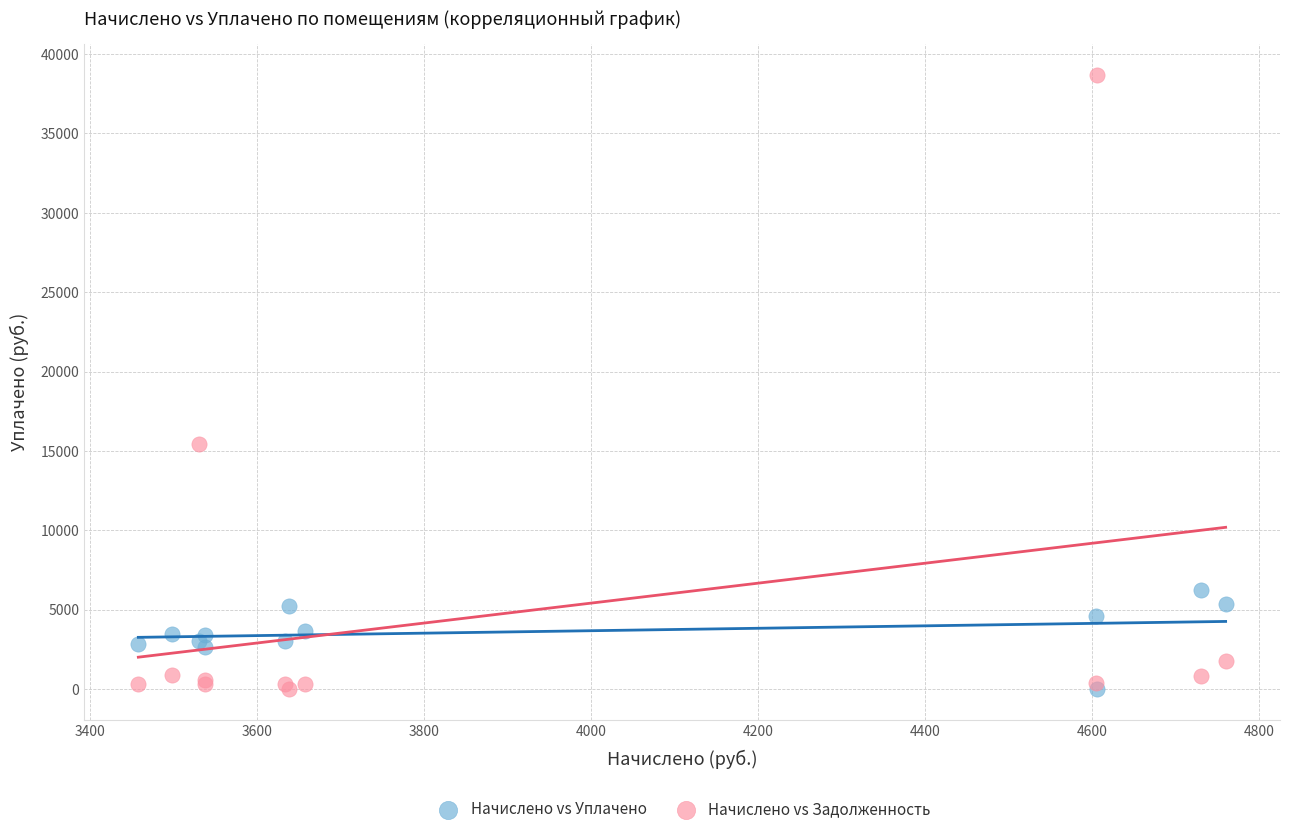

Which series reaches the maximum Y coordinate?

Начислено vs Задолженность